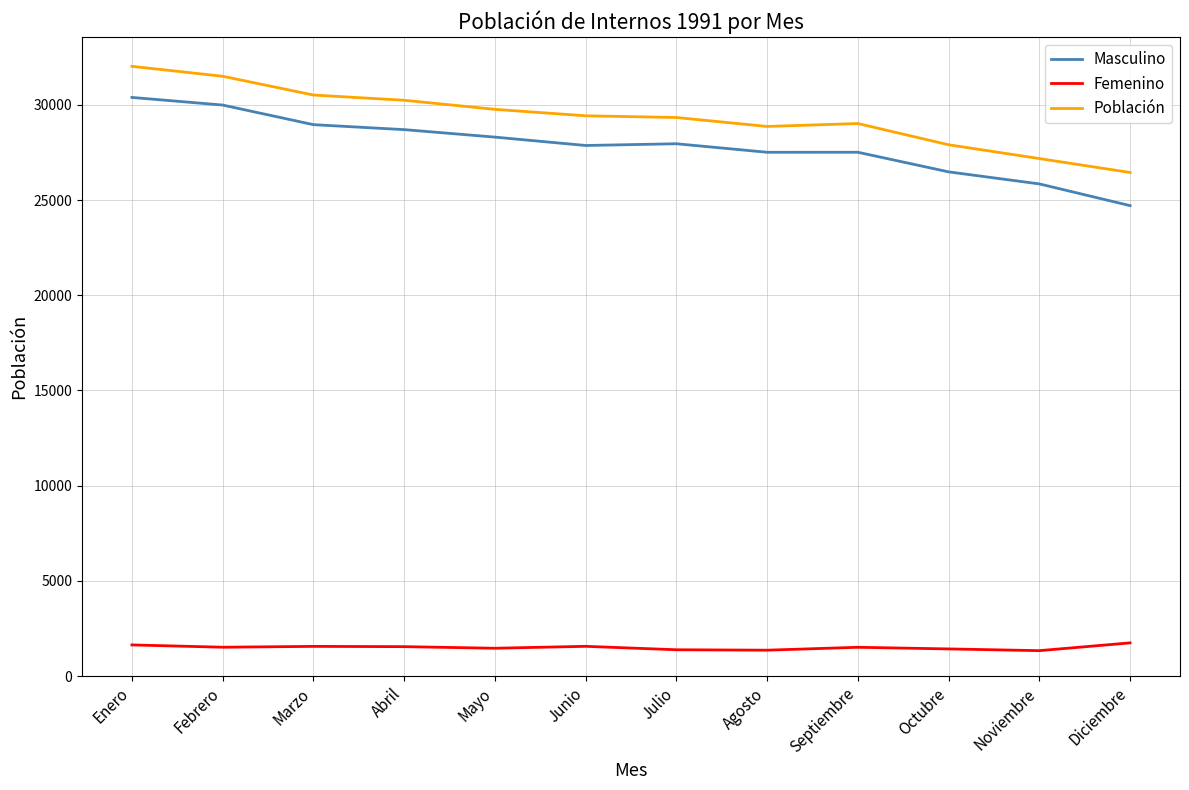

True or false: Masculino and Población cross at least once.

False